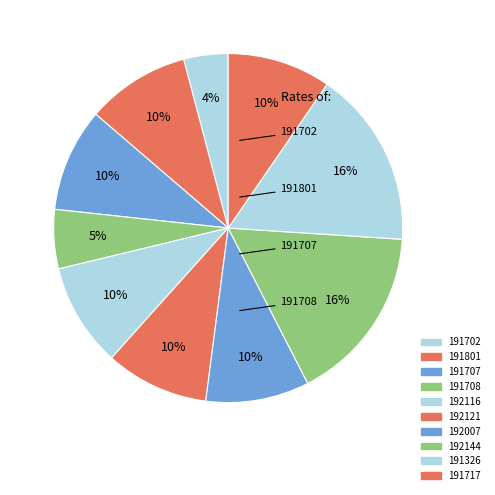

What is the ratio of the value at 192121 to the value at 192144?

0.6